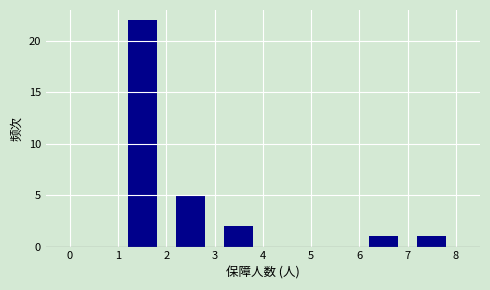

How tall is the bar that spans 7 to 8 on the x-axis? The values are not printed on the chart, so give them approximately, as read against the axis.

1